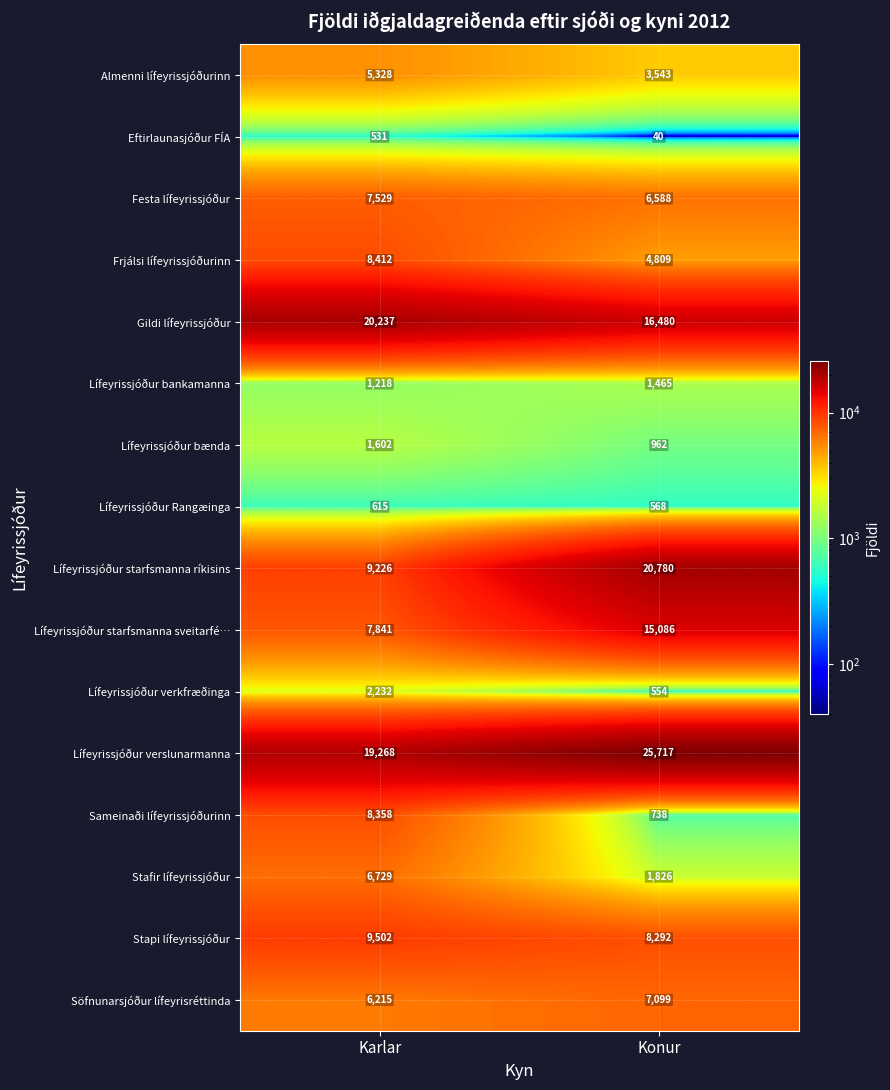

Is it true that Stapi lífeyrissjóður equals 8292 at Konur?

True